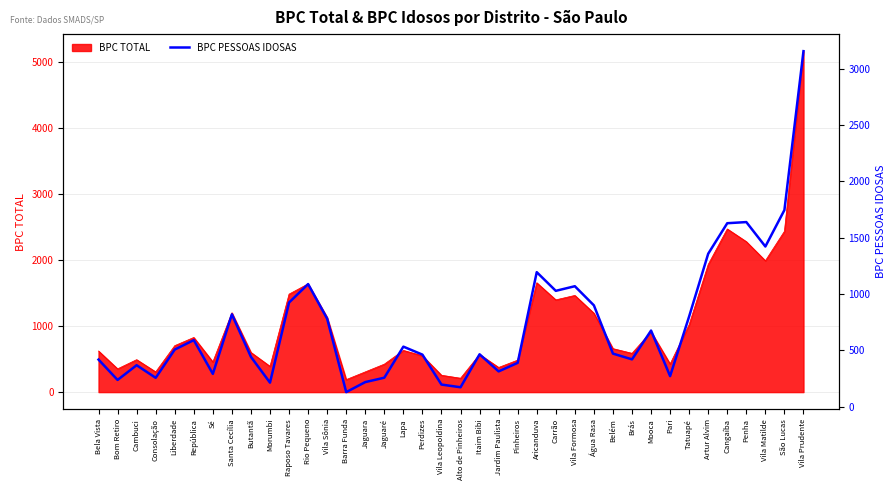

Between Barra Funda and Vila Sônia, which is larger?

Vila Sônia